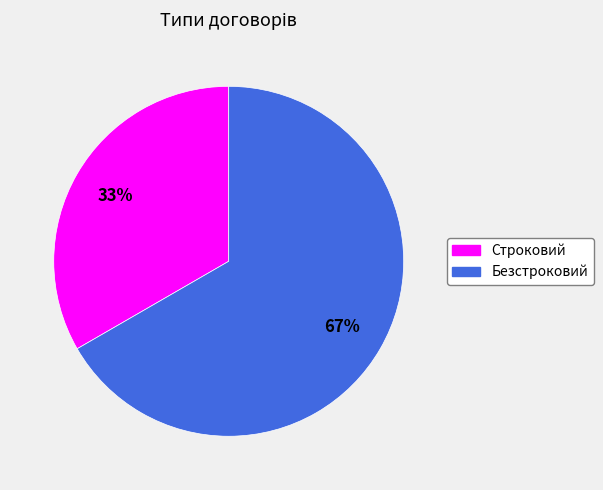

To the nearest percent, what is the combined percentage of Безстроковий and Строковий?

100%